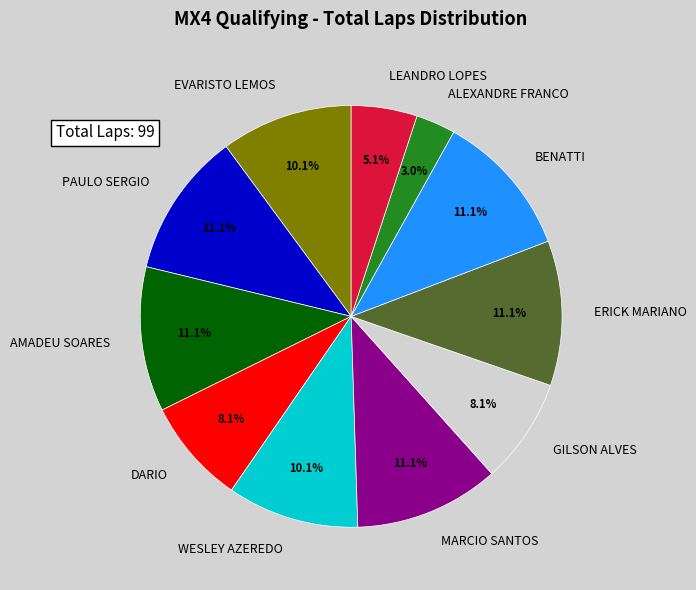

What is the ratio of the value at LEANDRO LOPES to the value at BENATTI?

0.5